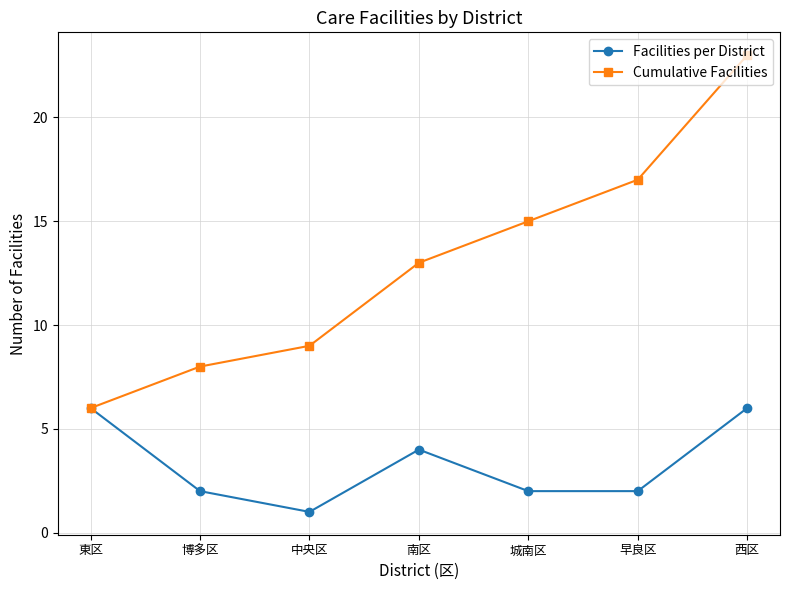

What is the label of the 4th point from the right?

南区